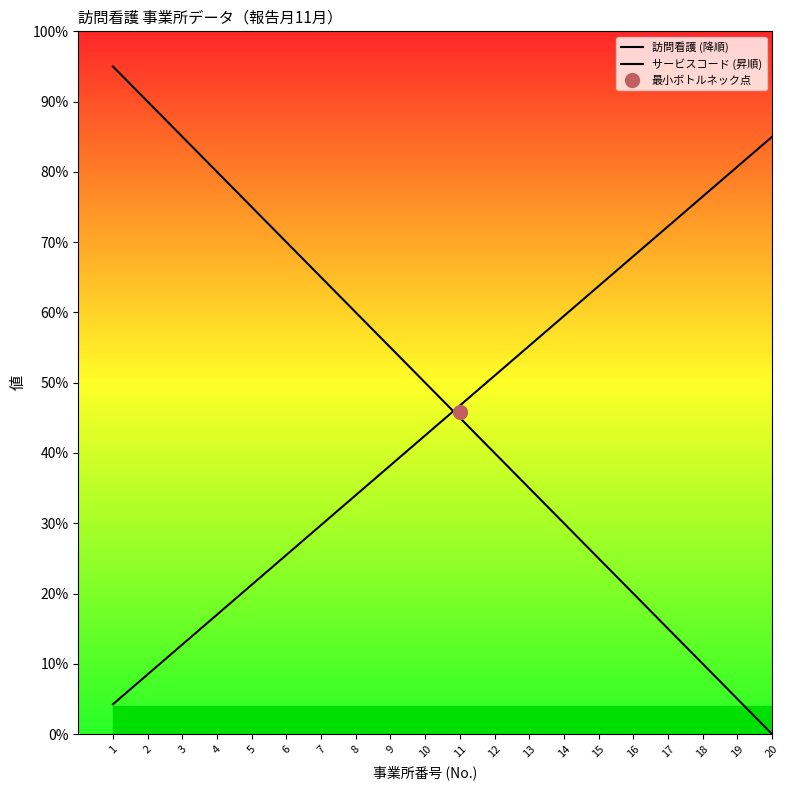

After their last crossing, which series has the higher values: 訪問看護 (降順) or サービスコード (昇順)?

サービスコード (昇順)